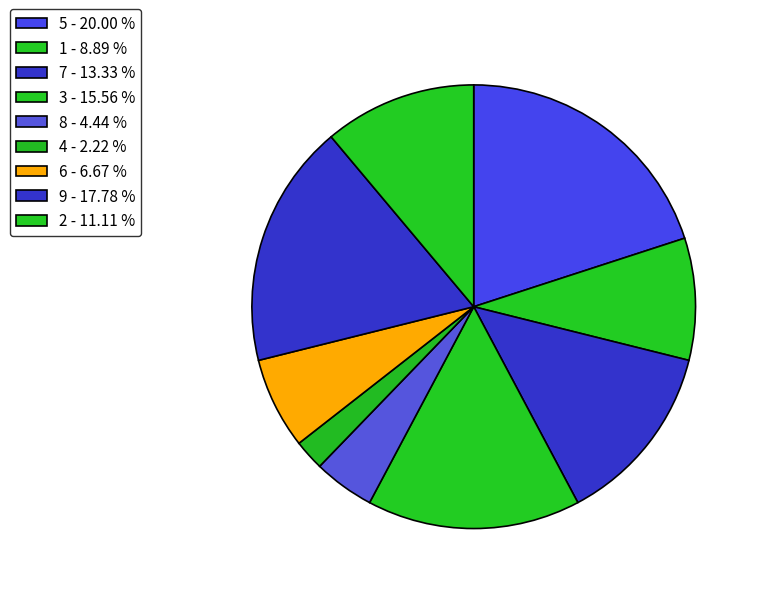

True or false: 8 accounts for 13% of the total.

False